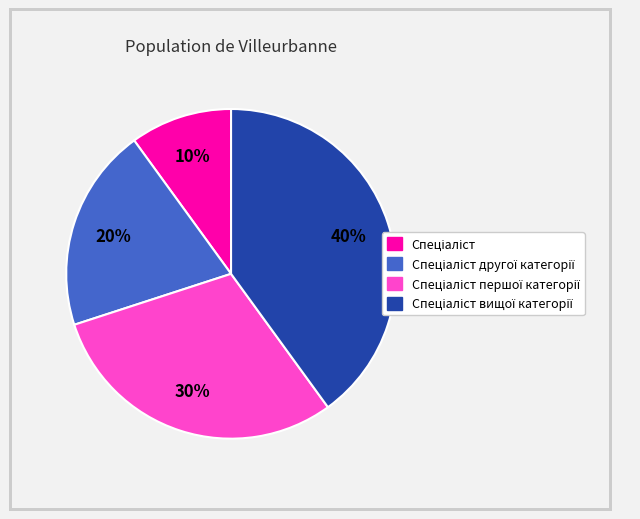

Is there a majority slice in this chart?

No